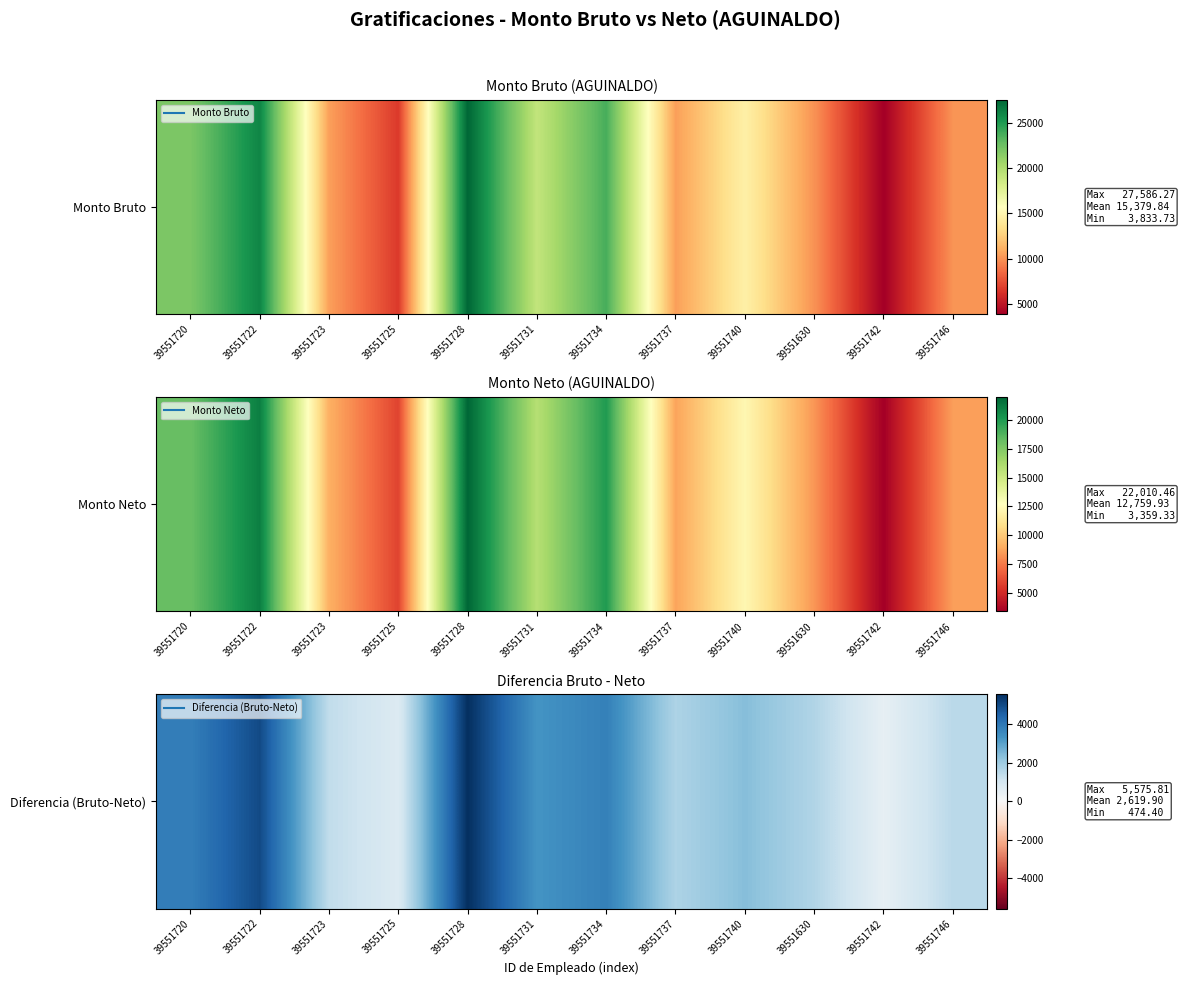

What is the change in value from 39551734 to 39551740?

-1409.5